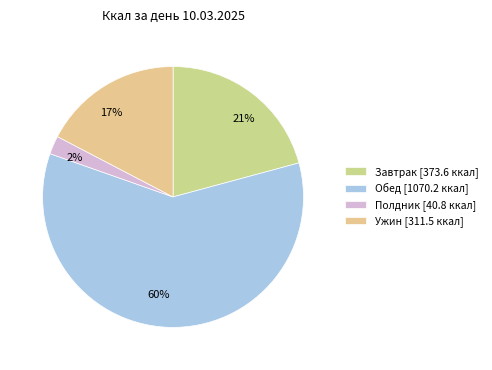

Between 60% and 21%, which is larger?

60%